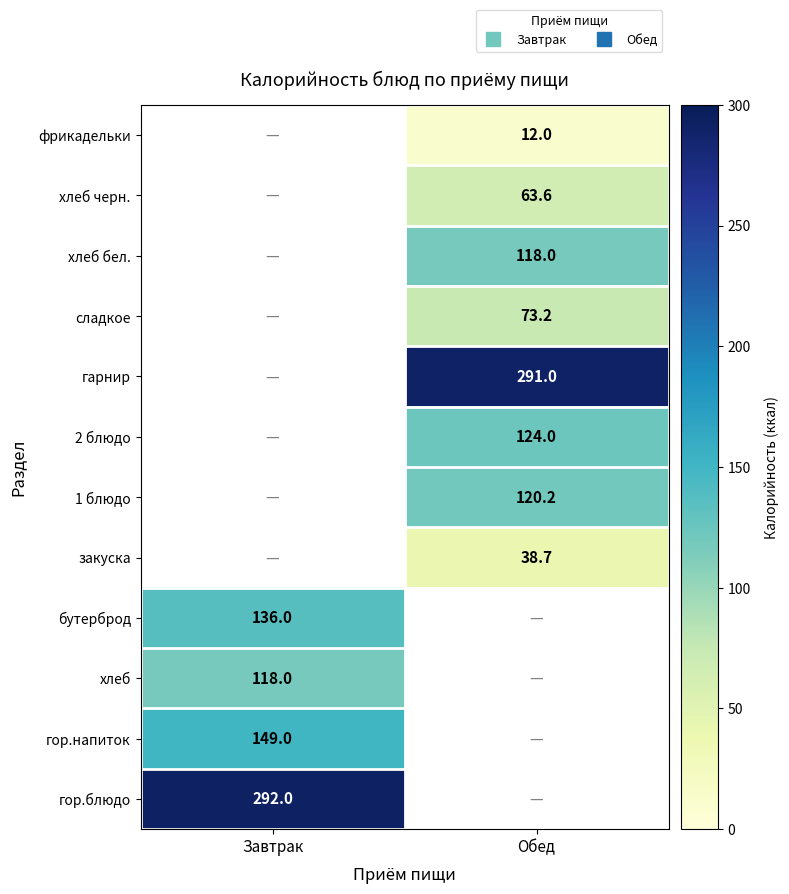

Is the value of бутерброд at Обед greater than the value of 1 блюдо at Обед?

No